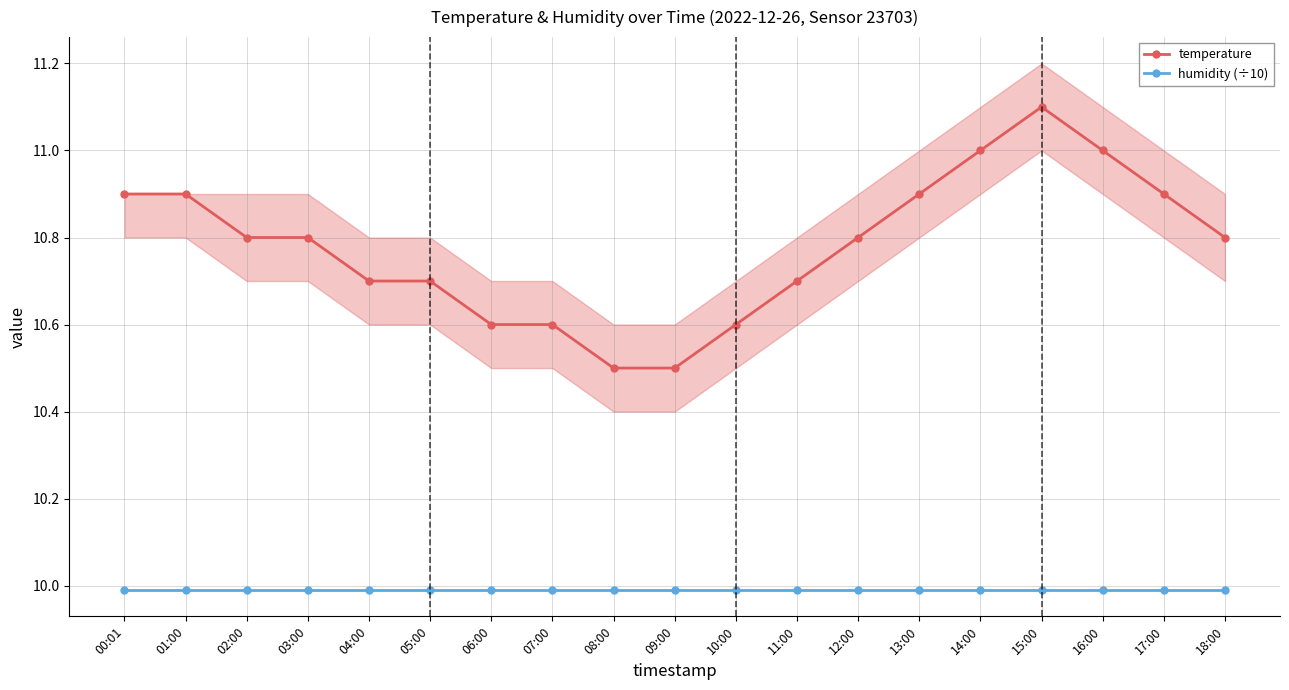

Reading left to right, transcribe all the data shown in this chart.

temperature: 00:01=10.9	01:00=10.9	02:00=10.8	03:00=10.8	04:00=10.7	05:00=10.7	06:00=10.6	07:00=10.6	08:00=10.5	09:00=10.5	10:00=10.6	11:00=10.7	12:00=10.8	13:00=10.9	14:00=11.0	15:00=11.1	16:00=11.0	17:00=10.9	18:00=10.8
humidity (÷10): 00:01=10.0	01:00=10.0	02:00=10.0	03:00=10.0	04:00=10.0	05:00=10.0	06:00=10.0	07:00=10.0	08:00=10.0	09:00=10.0	10:00=10.0	11:00=10.0	12:00=10.0	13:00=10.0	14:00=10.0	15:00=10.0	16:00=10.0	17:00=10.0	18:00=10.0